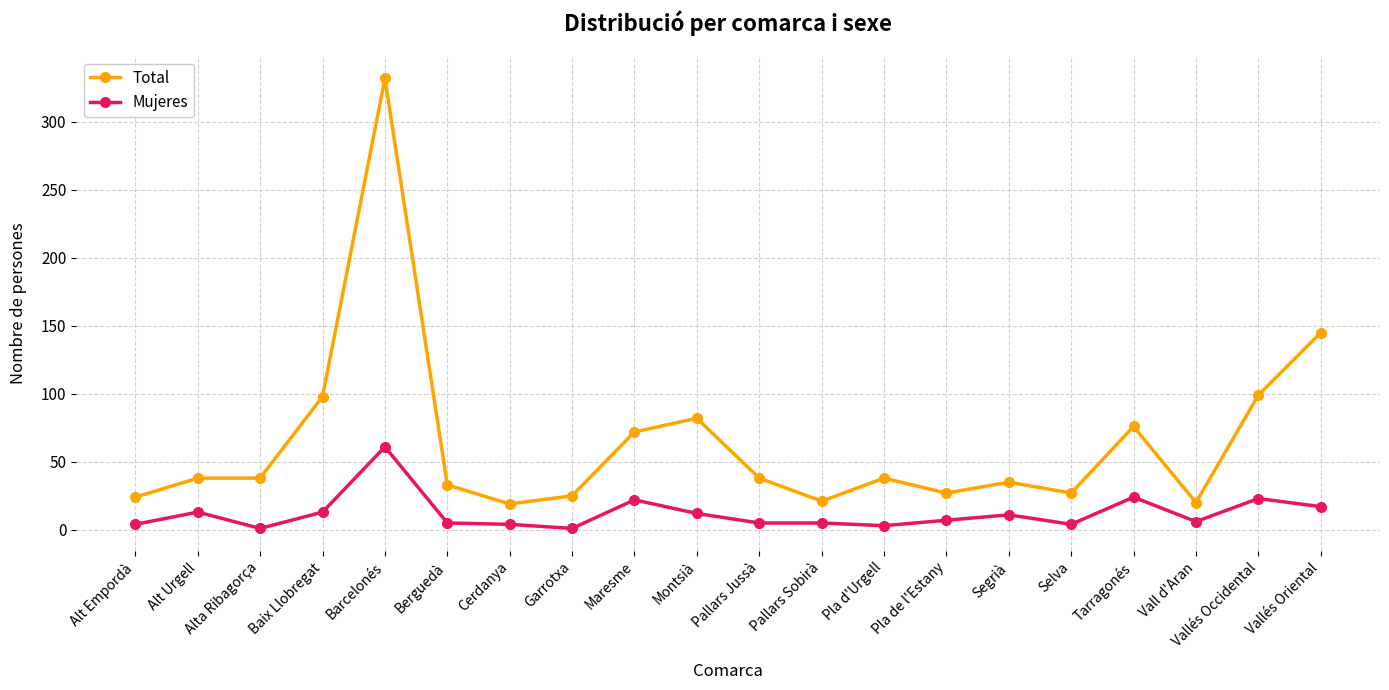

List the series in order of their peak value, lowest first.

Mujeres, Total